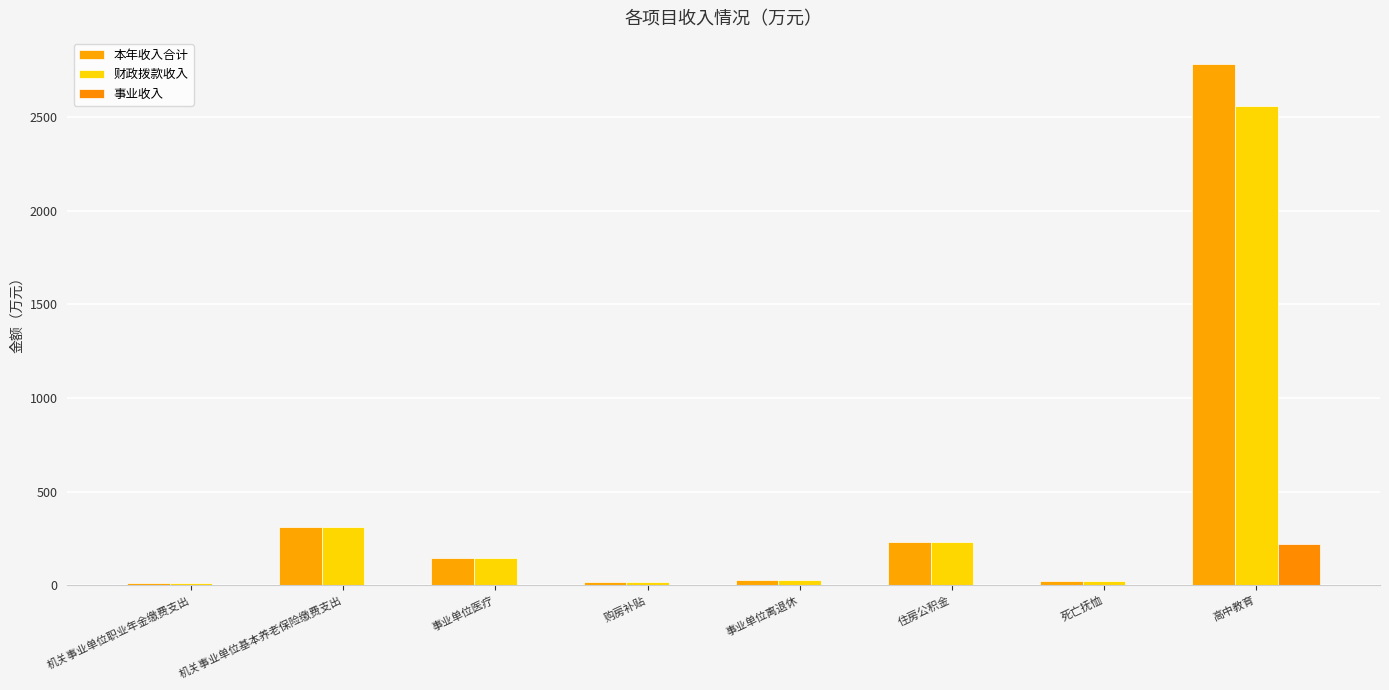

Count the number of data series in this chart.

3